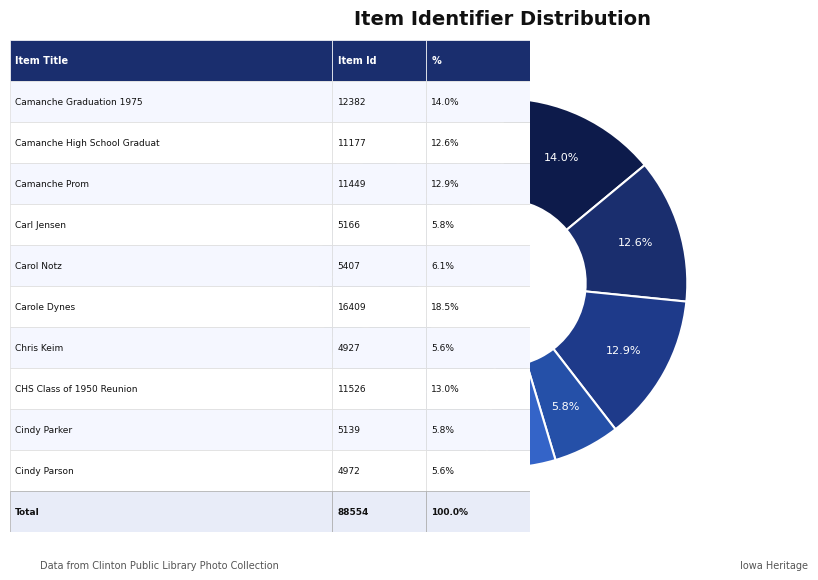

Rank the categories by value from lowest to highest.

Chris Keim, Cindy Parson, Cindy Parker, Carl Jensen, Carol Notz, Camanche High School Graduation 1974, Camanche Prom, CHS Class of 1950 Reunion, Camanche Graduation 1975, Carole Dynes